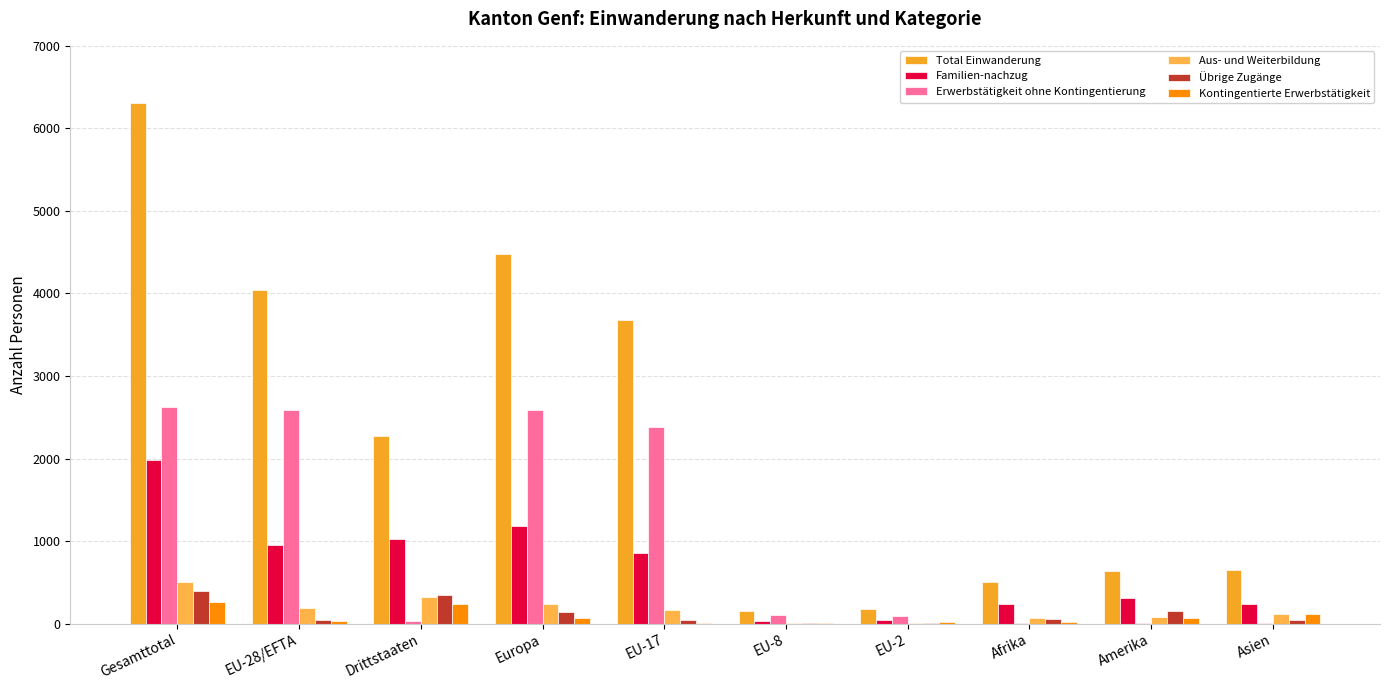

How many groups of bars are there?

10